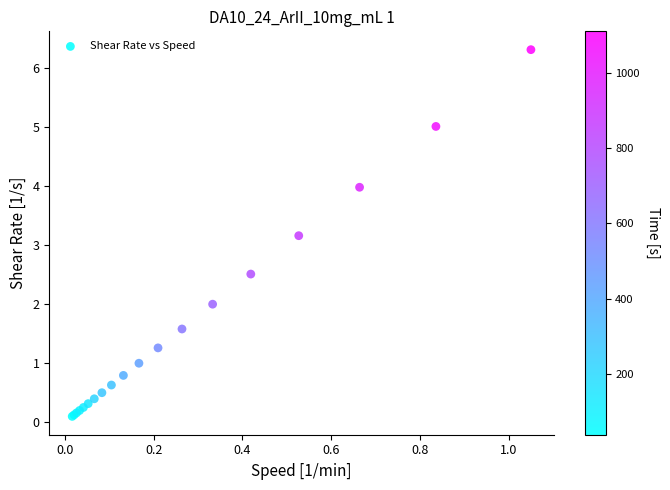

What Y value in the scatter plot is closest to 3?

3.2